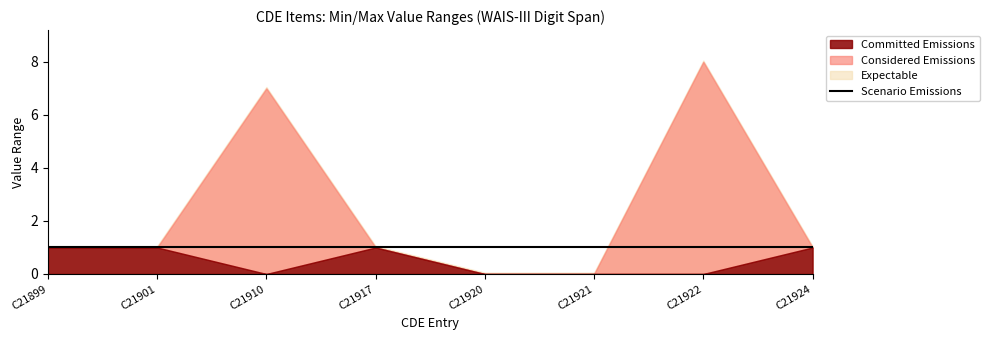

Which series changed the most between C21920 and C21921?

Committed Emissions